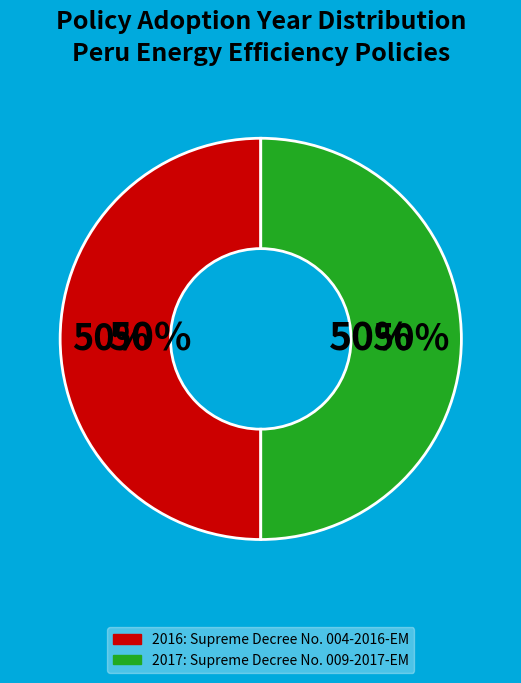

Which slice is the smallest?

Supreme Decree No. 004-2016-EM